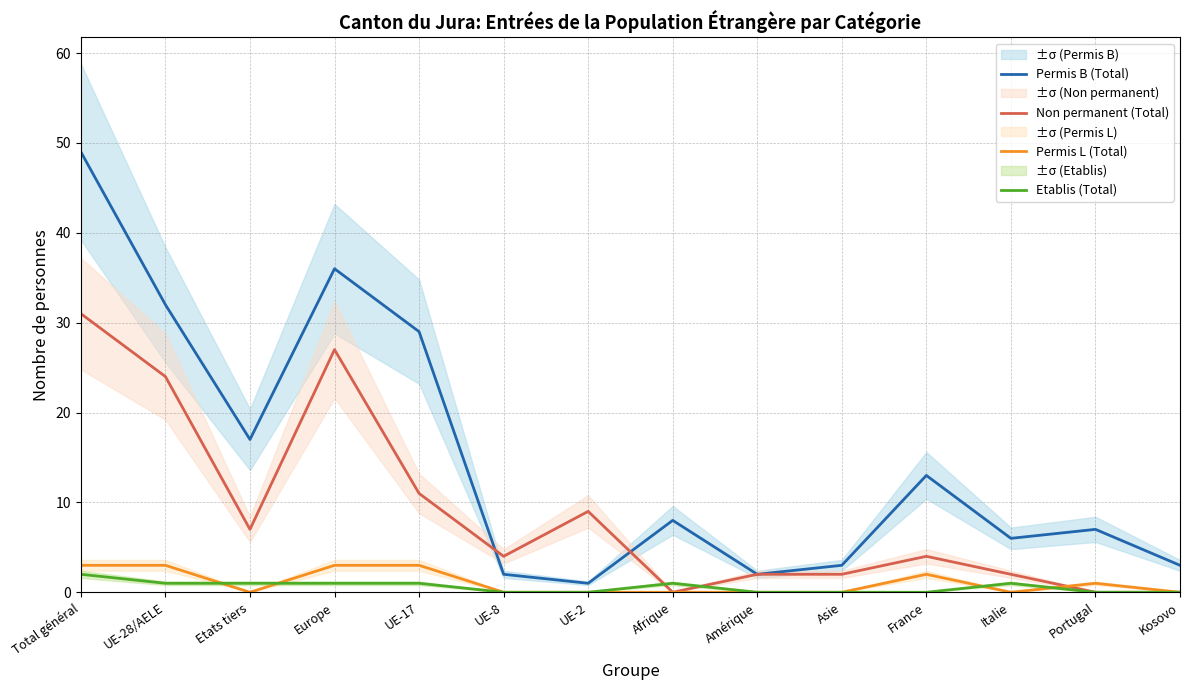

Which series ends up on top after the final intersection of Non permanent (Total) and Etablis (Total)?

Non permanent (Total)